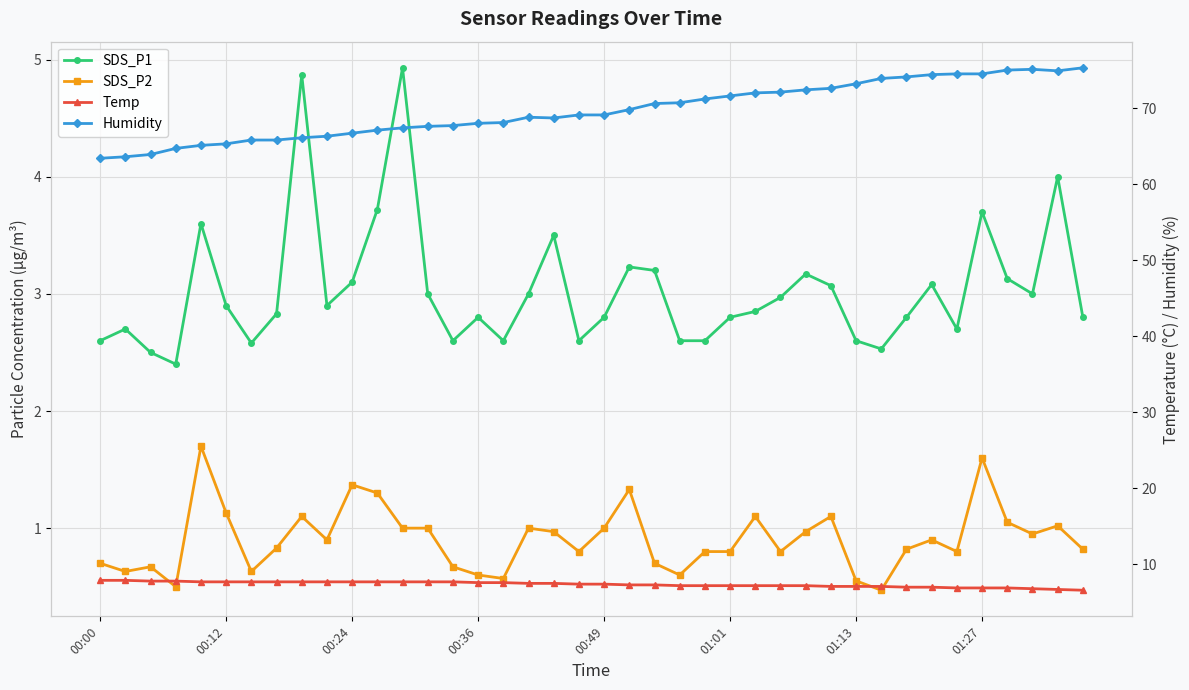

Between 15 and 18, which is larger?

18